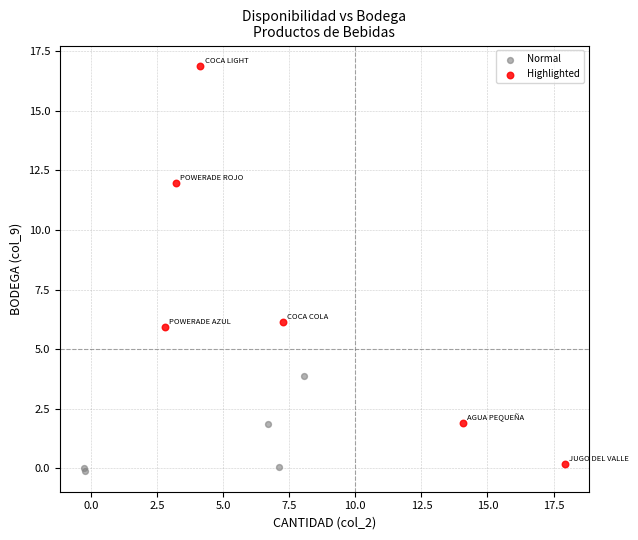

Which series has the widest spread of Y values?

Highlighted